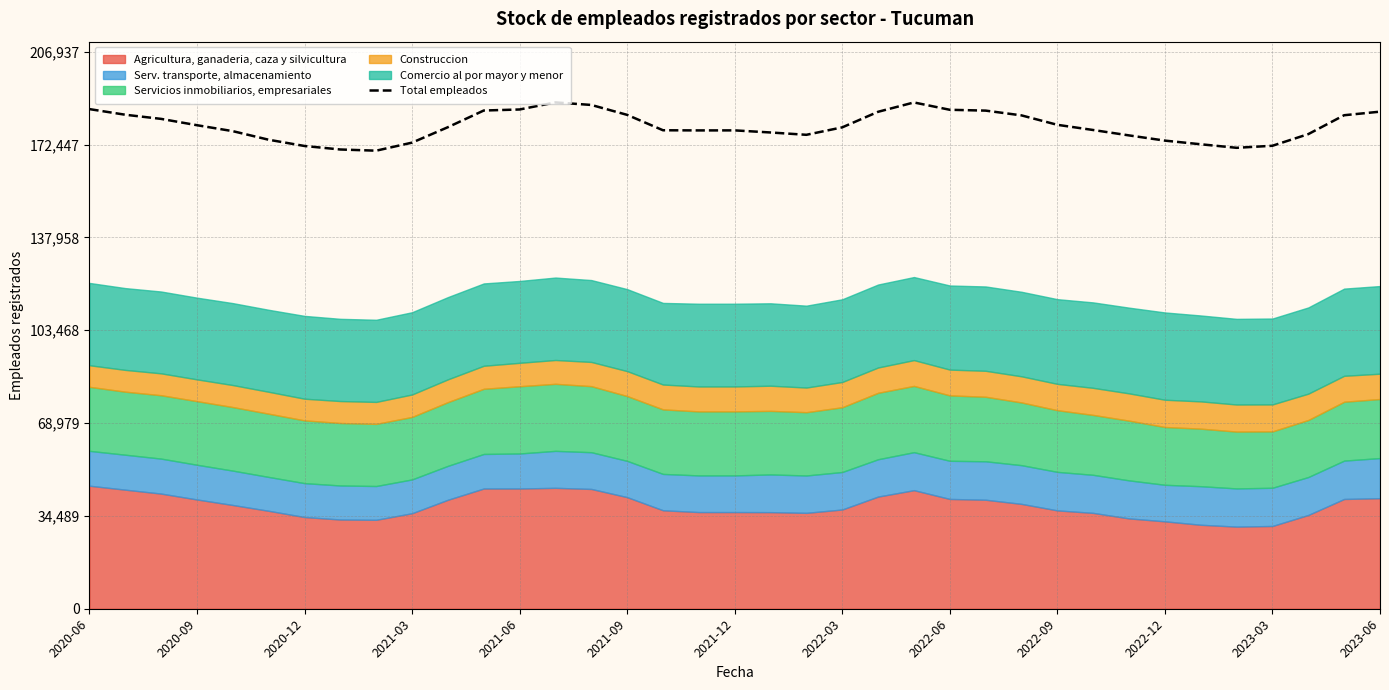

What is the average value?

179360